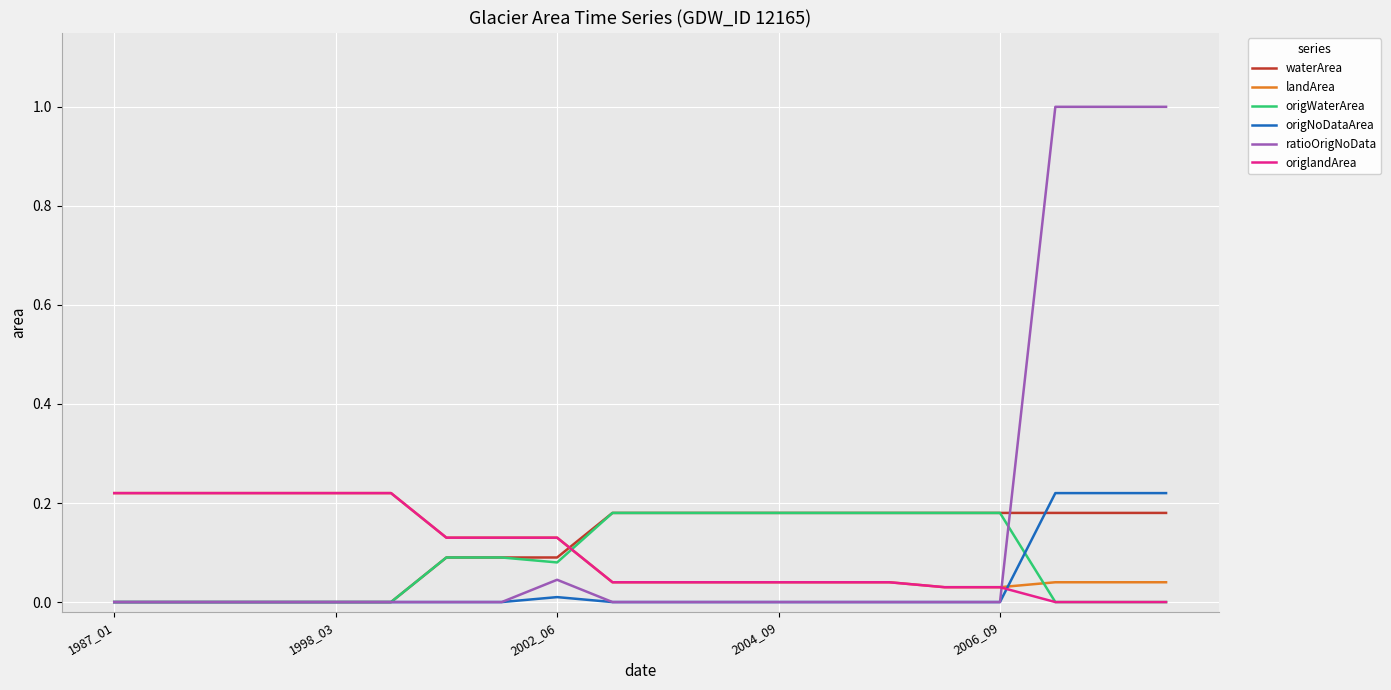

What is the greatest value displayed?

1.0